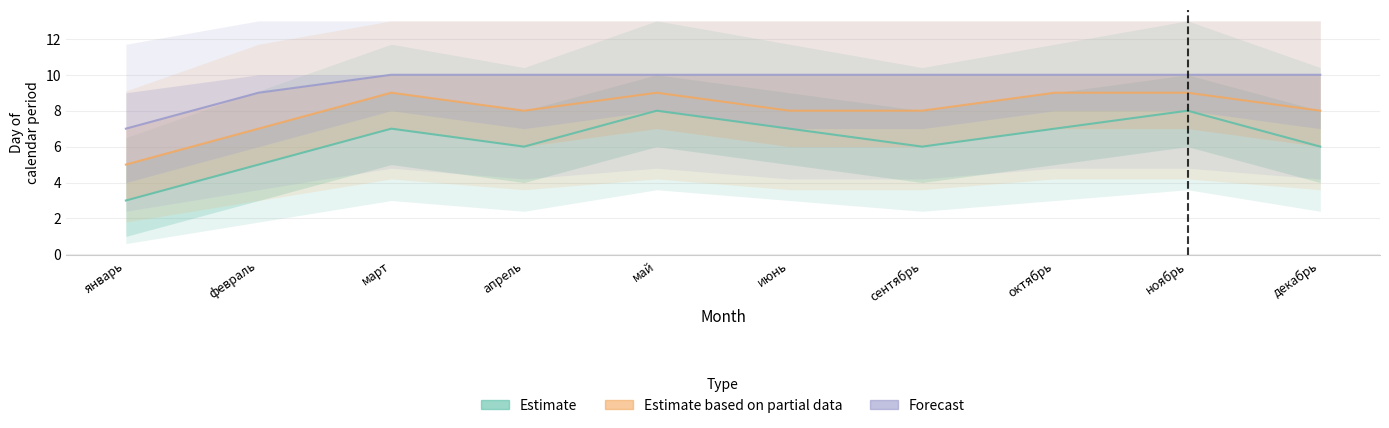

What position from the left is февраль?

2